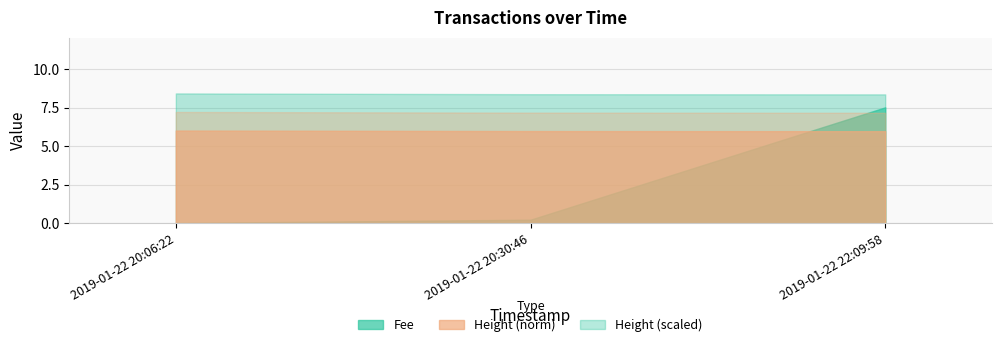

Which category has the lowest value across all series?

2019-01-22 20:06:22